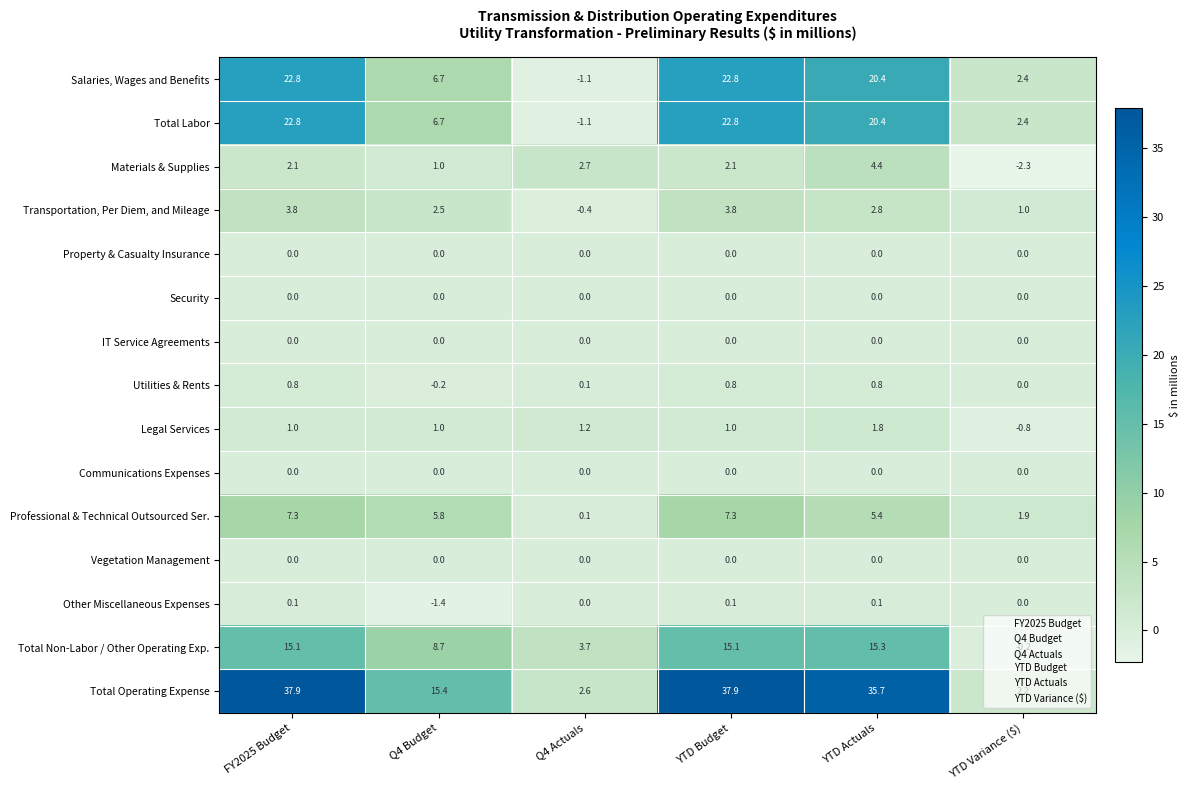

What is the sum of the Total Non-Labor / Other Operating Exp. values at YTD Actuals and FY2025 Budget?

30.4